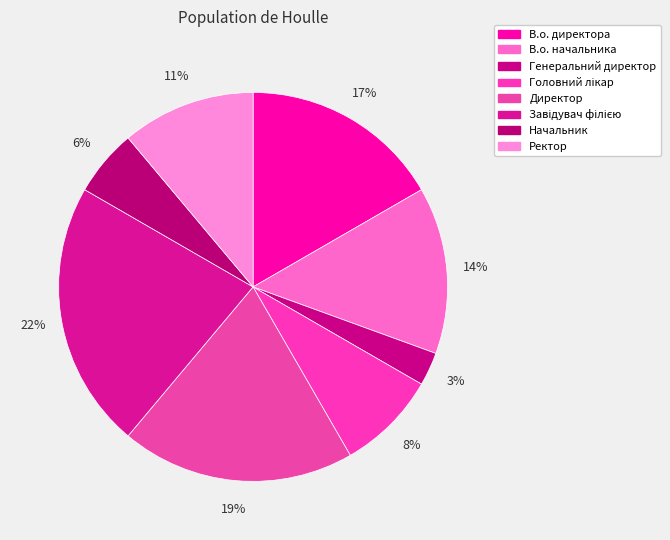

How many slices are in this pie chart?

8